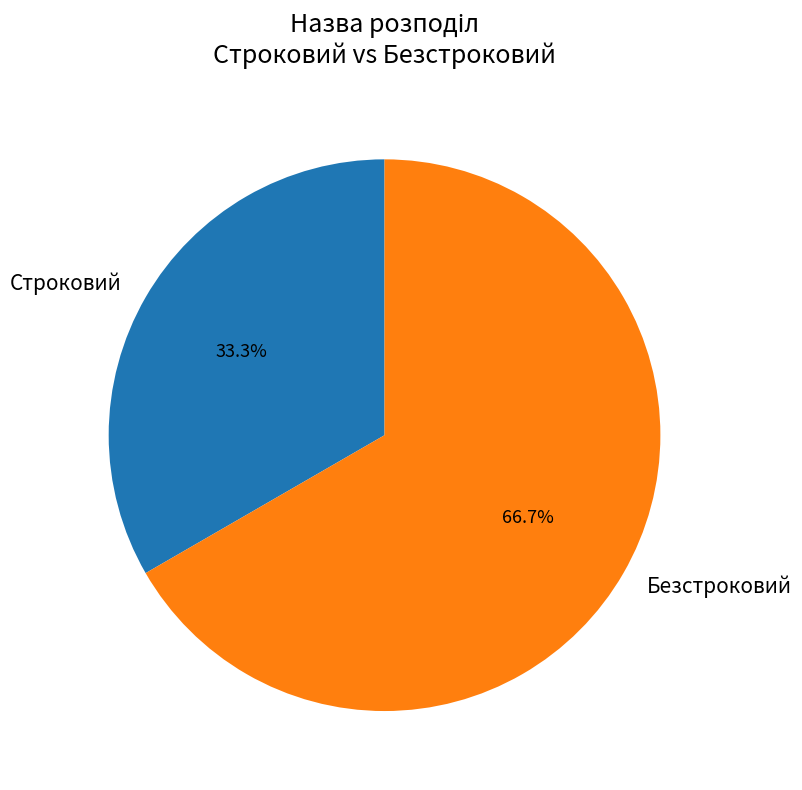

The Безстроковий slice represents 58% of the pie. True or false?

False